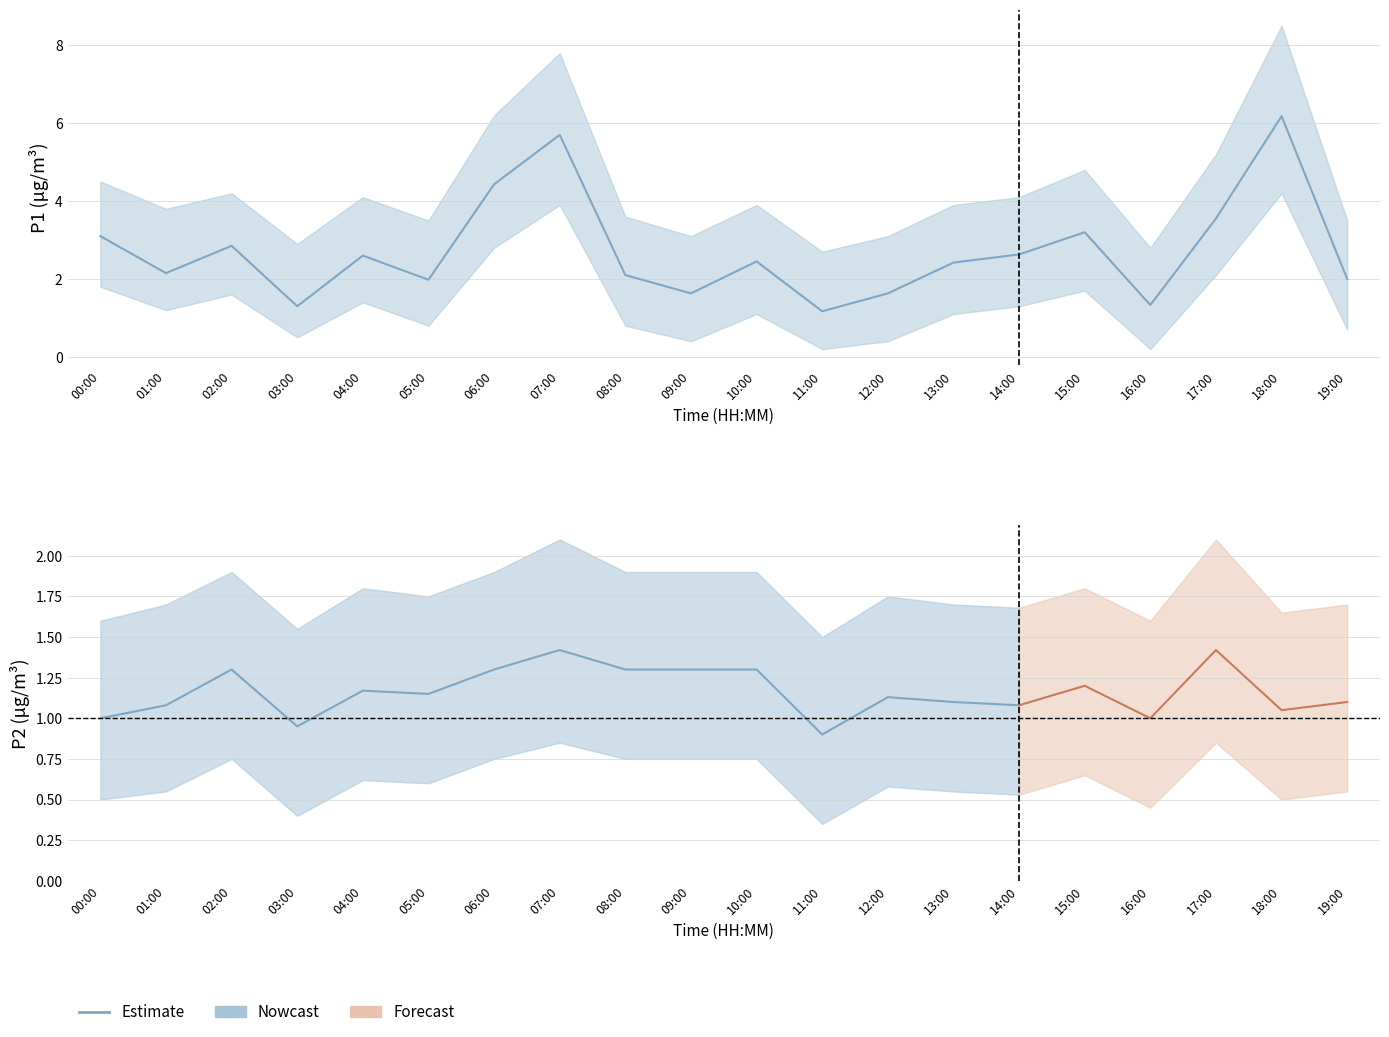

What is the difference between the maximum and minimum values in the P1 series?

5.0